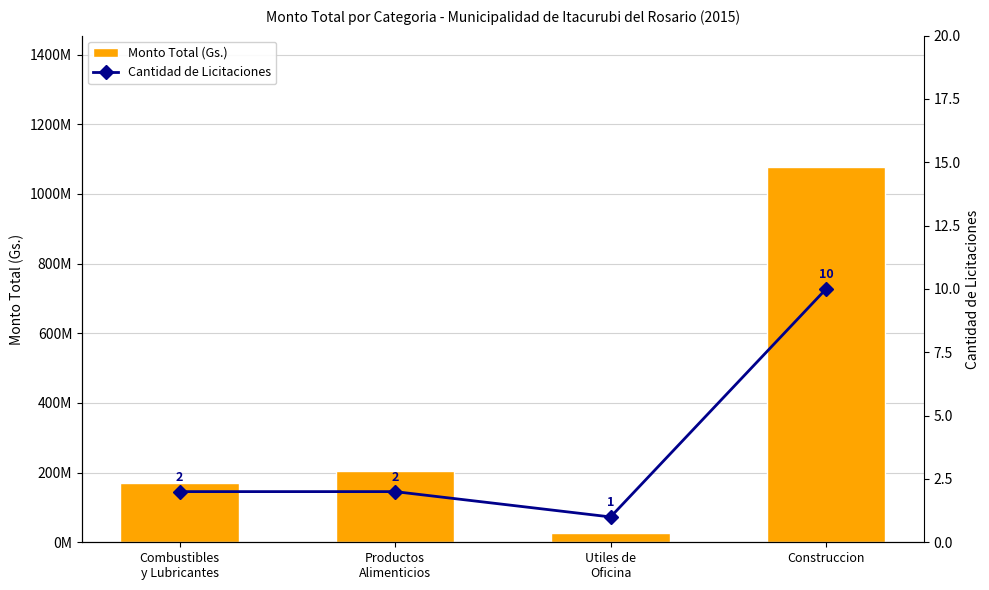

How many Cantidad de Licitaciones values are between 2 and 10?

3